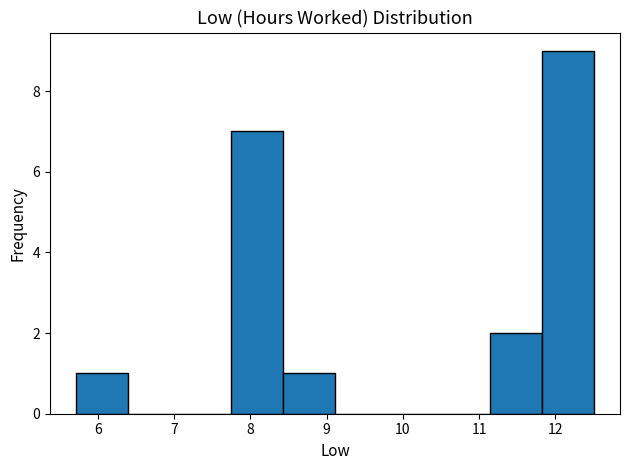

How tall is the bar that spans 11.15 to 11.83 on the x-axis? Neither the bar edges nor the heights are printed on the chart, so give them approximately, as read against the axes.

2